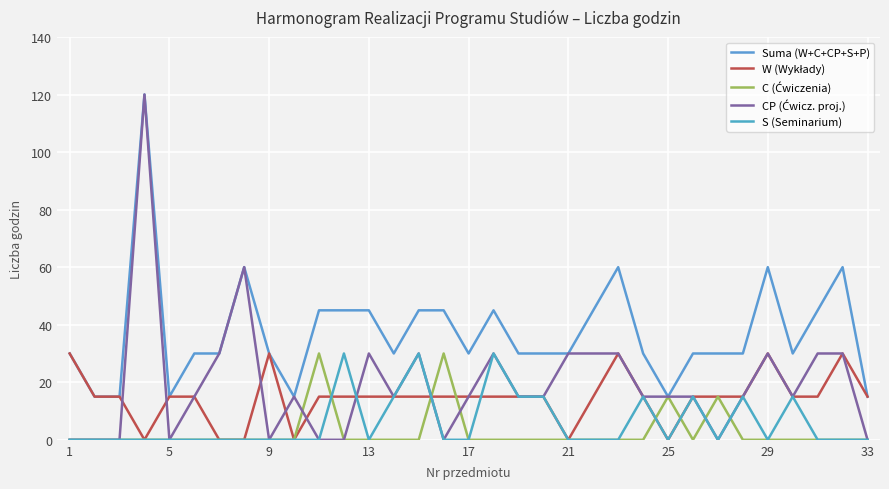

How many lines are shown in the chart?

5